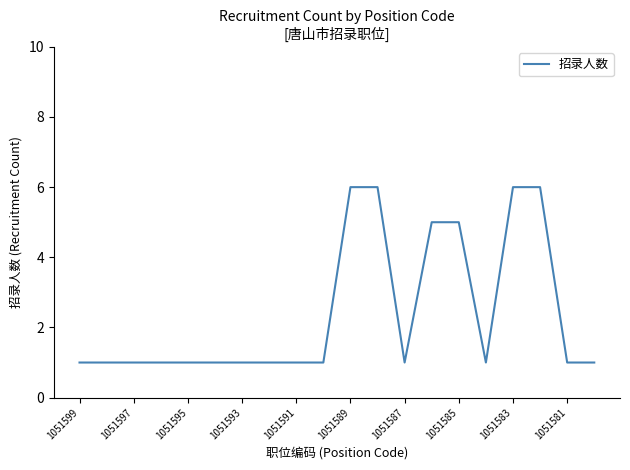

What is the sum of all values?

48